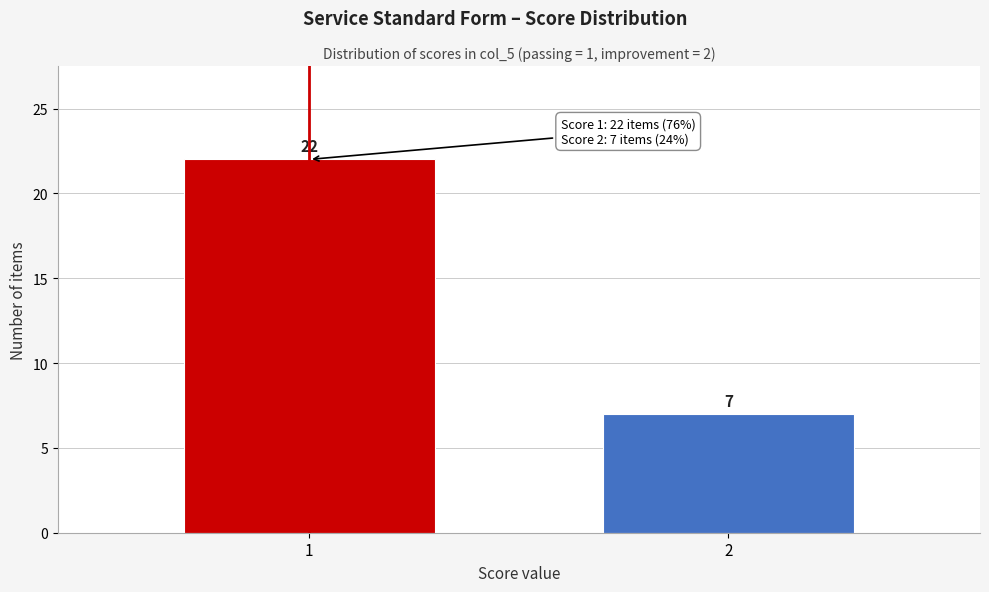

Reading left to right, extract all data points from this chart.

1=22	2=7